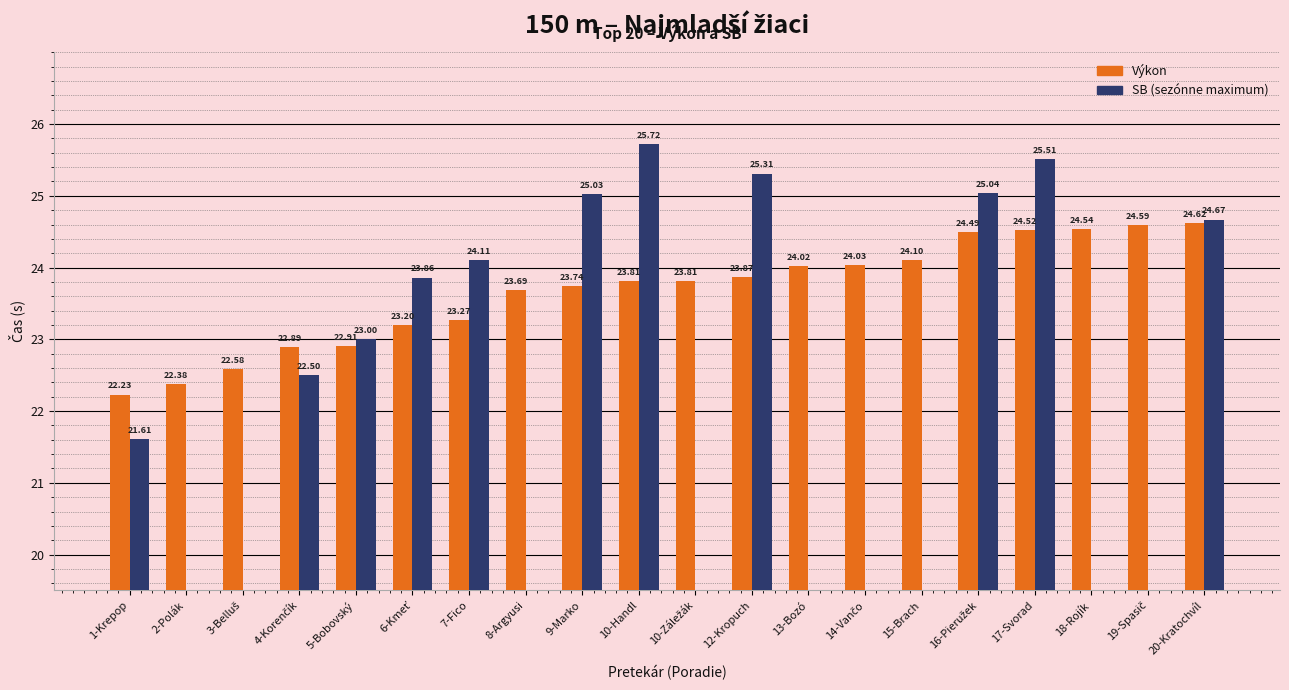

Reading left to right, transcribe all the data shown in this chart.

Výkon: 1-Krepop=22.2	2-Polák=22.4	3-Belluš=22.6	4-Korenčík=22.9	5-Bobovský=22.9	6-Kmeť=23.2	7-Fico=23.3	8-Argyusi=23.7	9-Marko=23.7	10-Handl=23.8	10-Záležák=23.8	12-Kropuch=23.9	13-Bozó=24.0	14-Vančo=24.0	15-Brach=24.1	16-Pieružek=24.5	17-Svorad=24.5	18-Rojík=24.5	19-Spasič=24.6	20-Kratochvíl=24.6
SB: 1-Krepop=21.6	2-Polák=0.0	3-Belluš=0.0	4-Korenčík=22.5	5-Bobovský=23.0	6-Kmeť=23.9	7-Fico=24.1	8-Argyusi=0.0	9-Marko=25.0	10-Handl=25.7	10-Záležák=0.0	12-Kropuch=25.3	13-Bozó=0.0	14-Vančo=0.0	15-Brach=0.0	16-Pieružek=25.0	17-Svorad=25.5	18-Rojík=0.0	19-Spasič=0.0	20-Kratochvíl=24.7